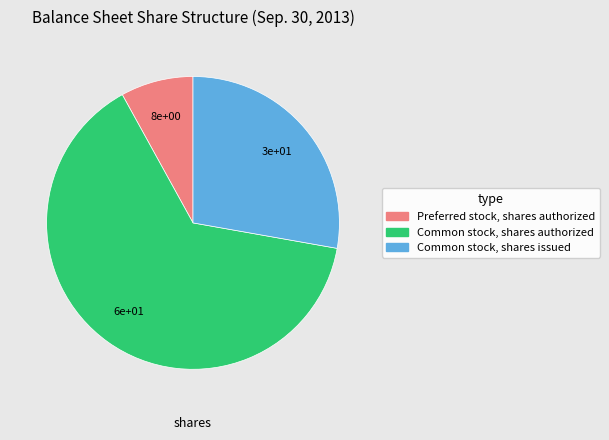

Which category has the smallest portion of the pie?

Preferred stock, shares authorized